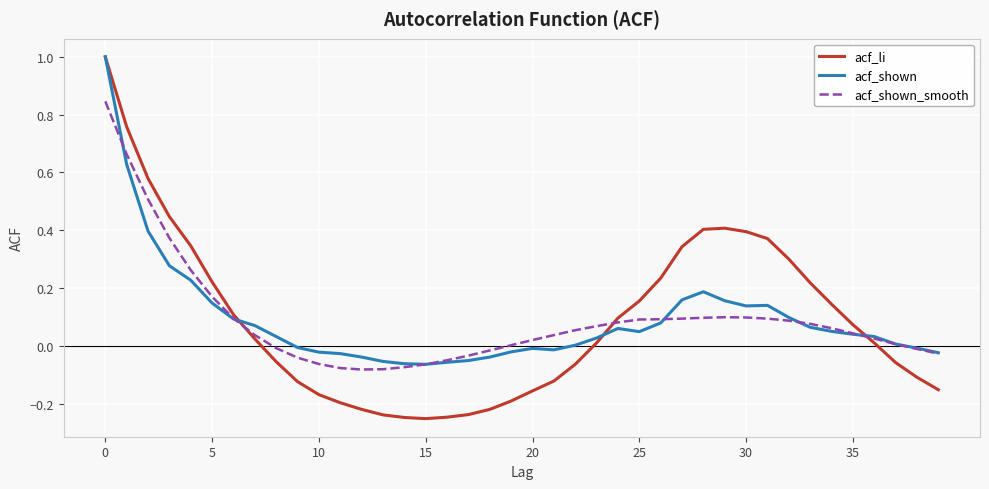

True or false: acf_shown and acf_li intersect in this chart.

True